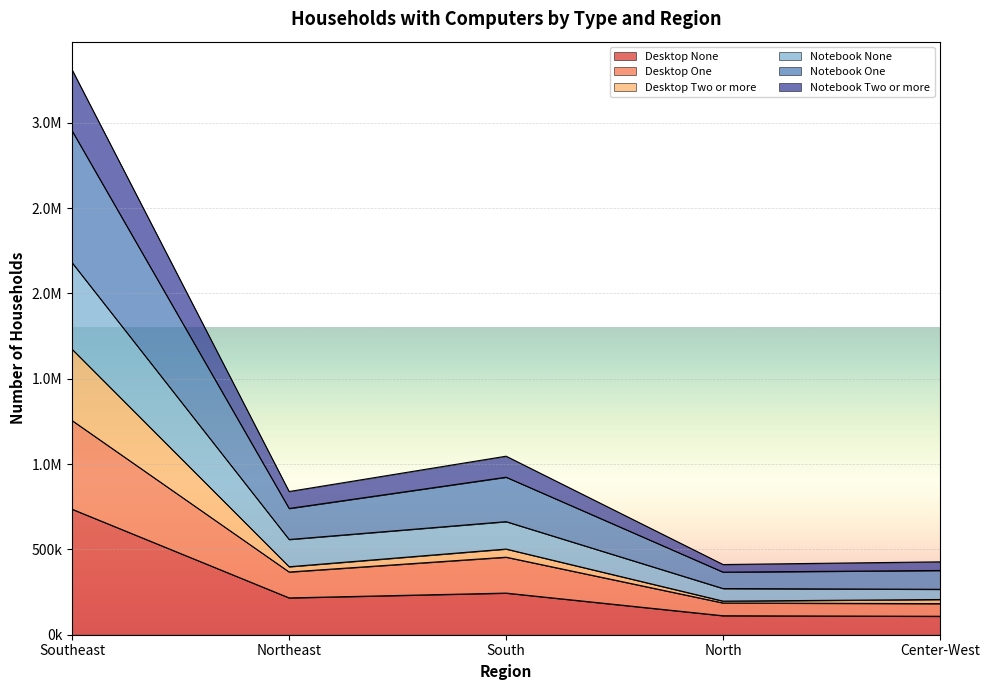

What are all the series names shown in the legend?

Desktop None, Desktop One, Desktop Two or more, Notebook None, Notebook One, Notebook Two or more